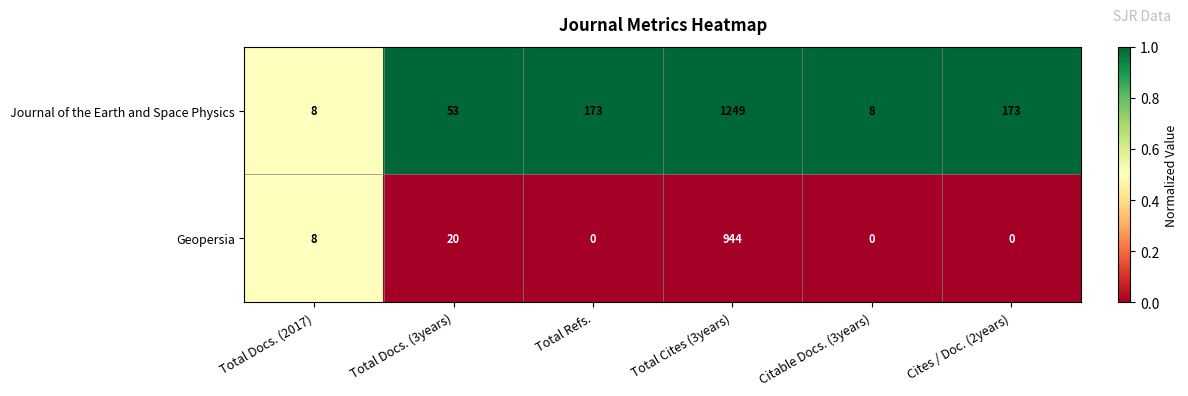

Rank the series by their average value, from highest to lowest.

Journal of the Earth and Space Physics, Geopersia